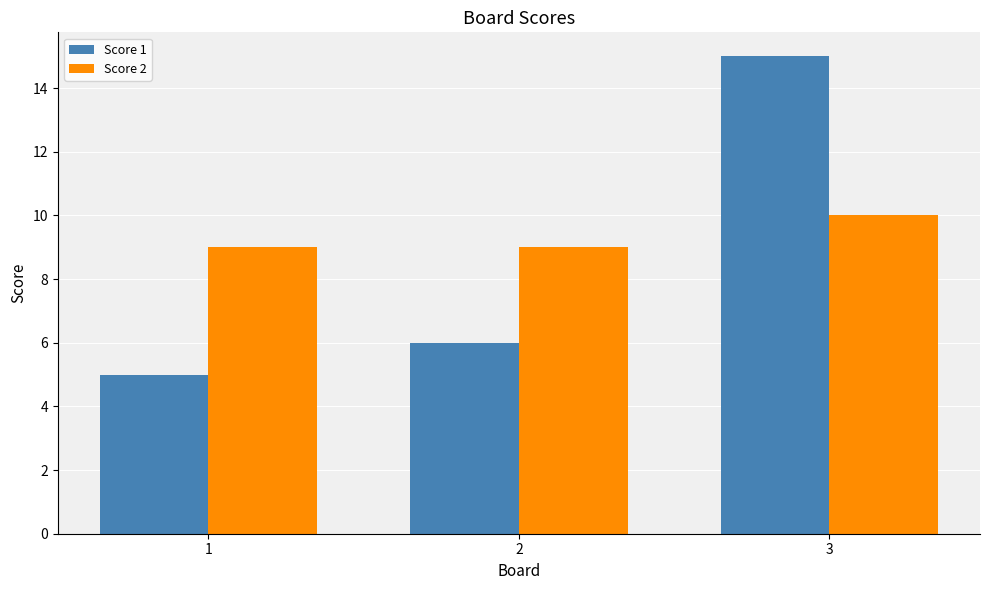

At which category does the chart reach its minimum across all series?

1